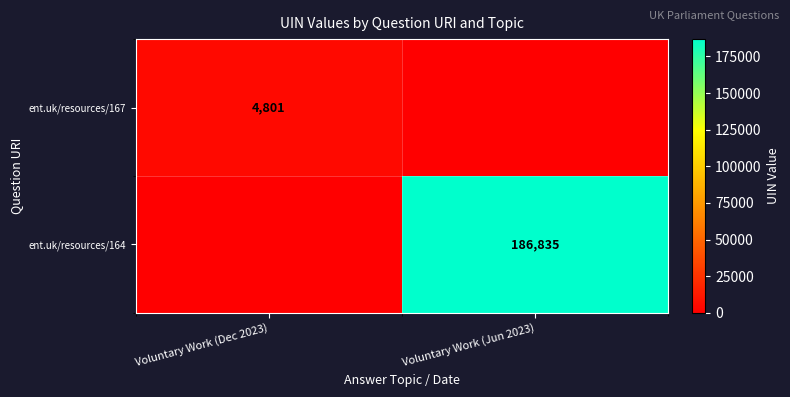

True or false: ent.uk/resources/164 has a value of 186835 at Voluntary Work (Jun 2023).

True